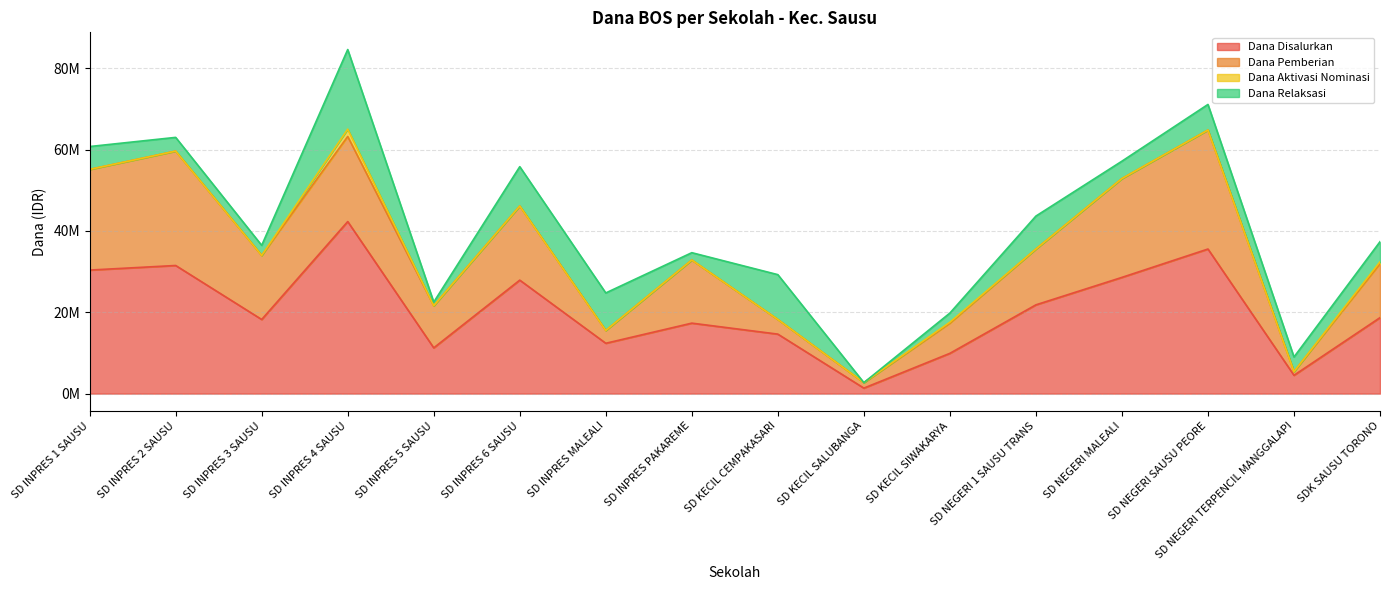

How many data points in Dana Disalurkan are less than 18675000?

8